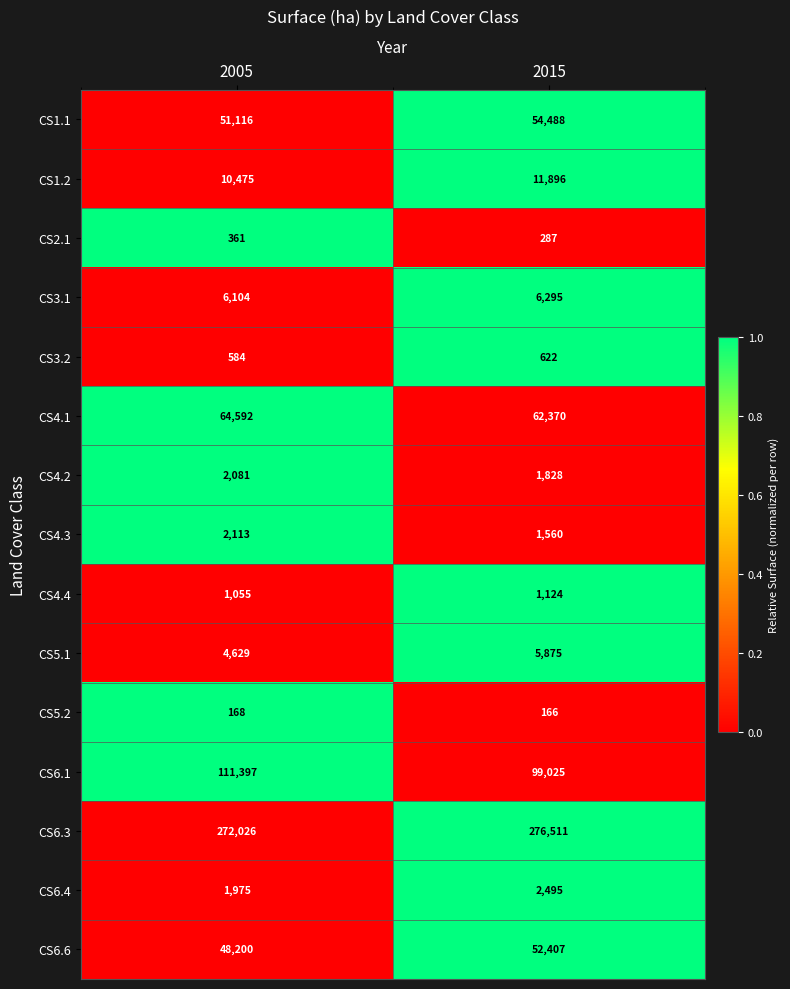

Which series has the largest total across all categories?

CS6.3